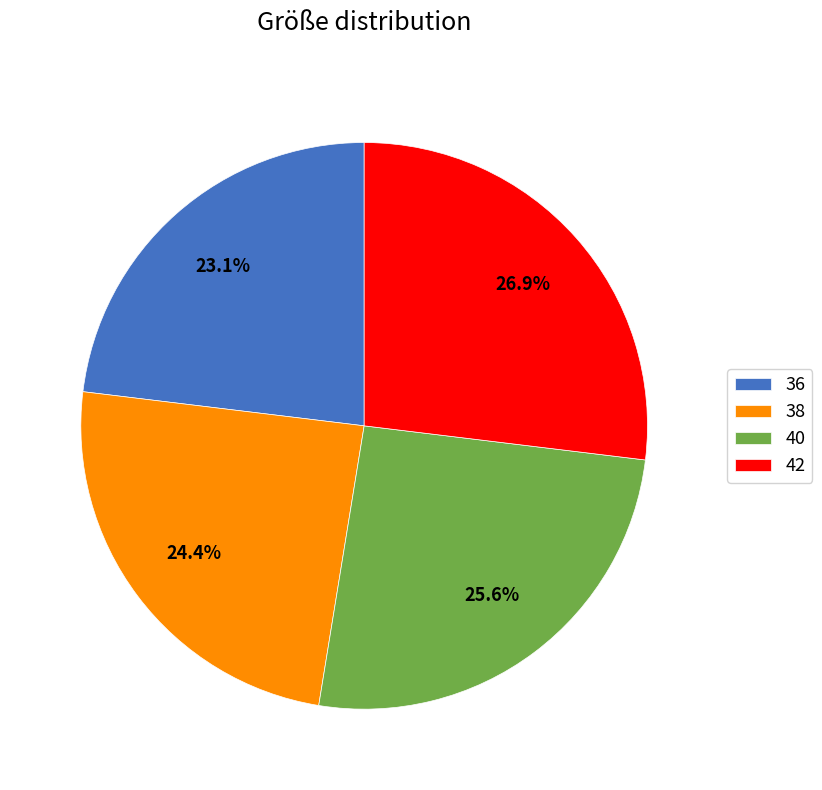

Which has a higher value, 36 or 42?

42